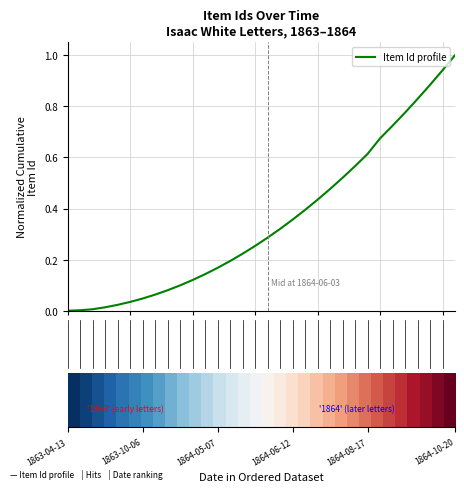

What is the difference between the maximum and minimum values?

1.0